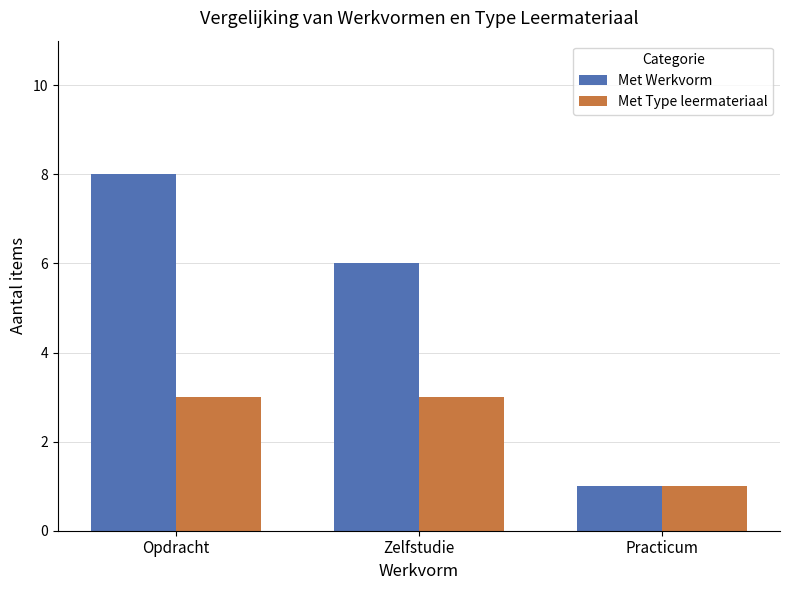

Where does the Met Werkvorm series first go above 6?

Opdracht